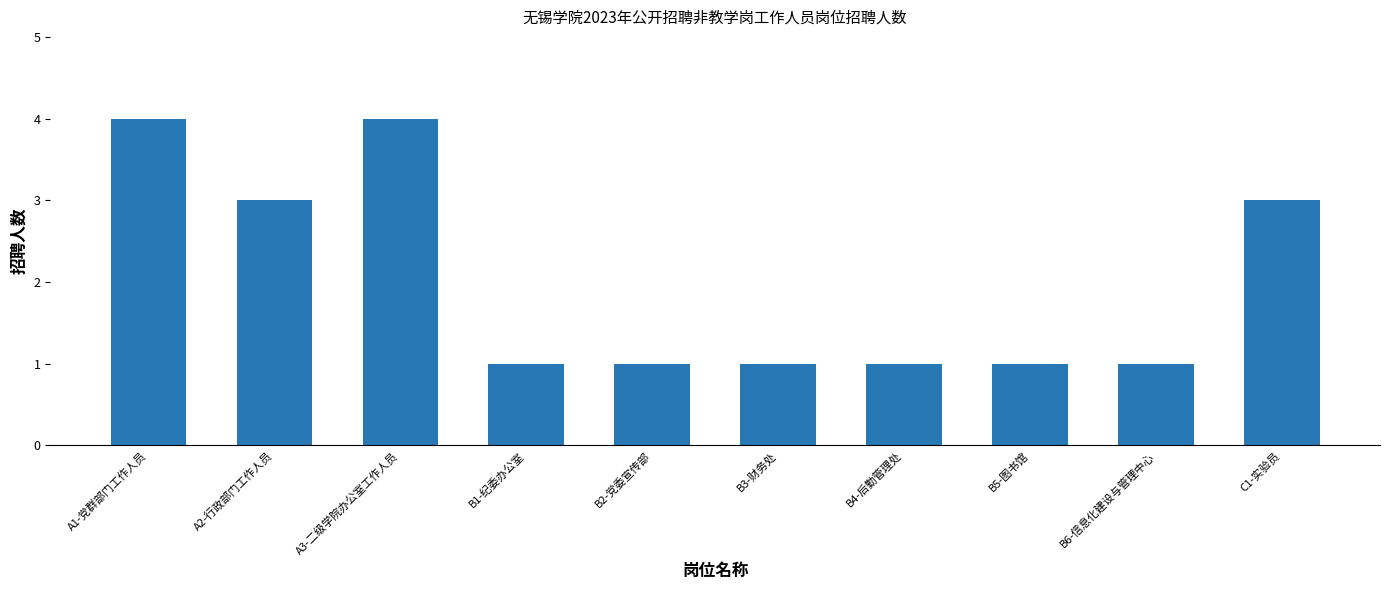

What is the value of the 2nd bar from the left?

3